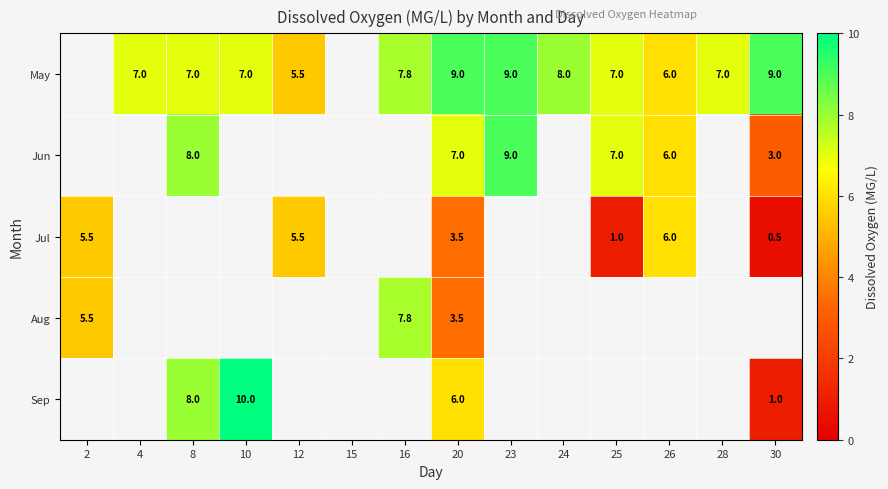

At which category is the sum across all series the highest?

20